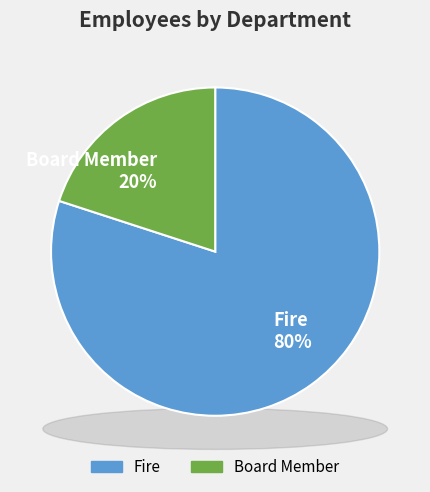

True or false: Board Member accounts for 33% of the total.

False